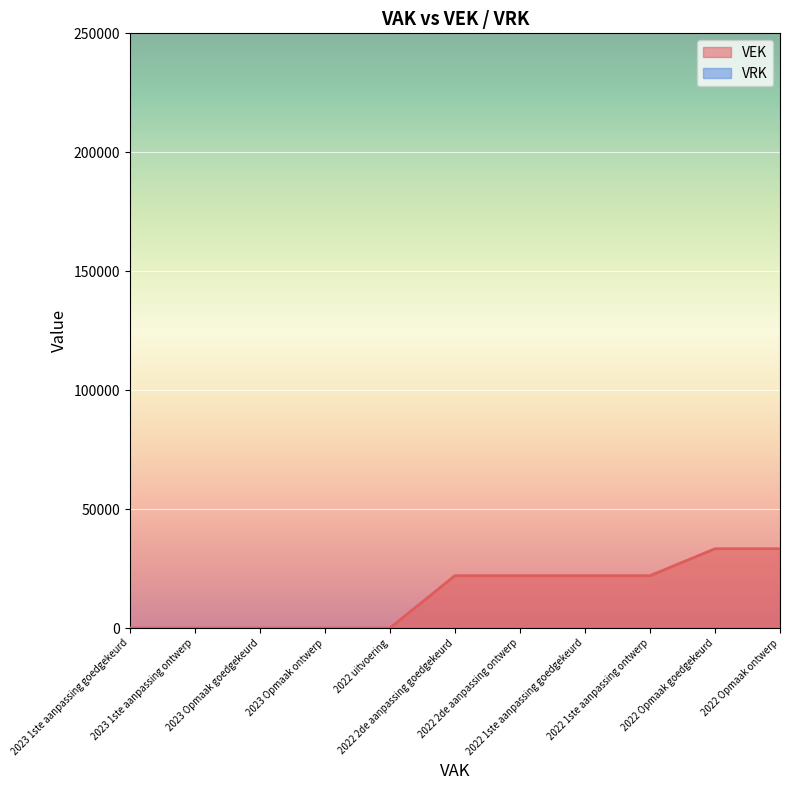

How many values are between 0 and 22000?

9